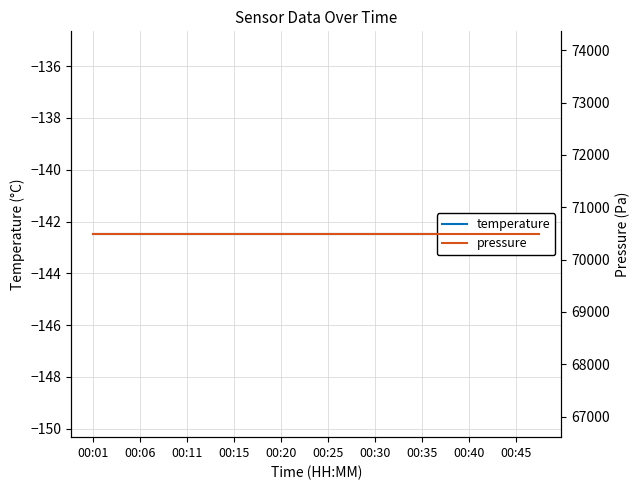

What value does the temperature series have at 00:30?

-142.5